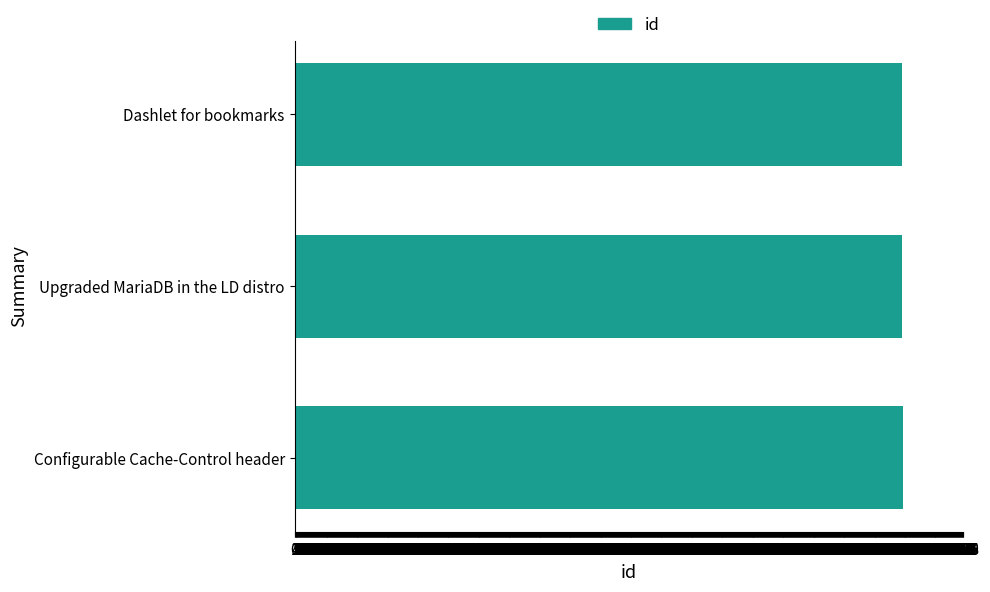

Is it true that the value at Upgraded MariaDB in the LD distro is 2110?

False